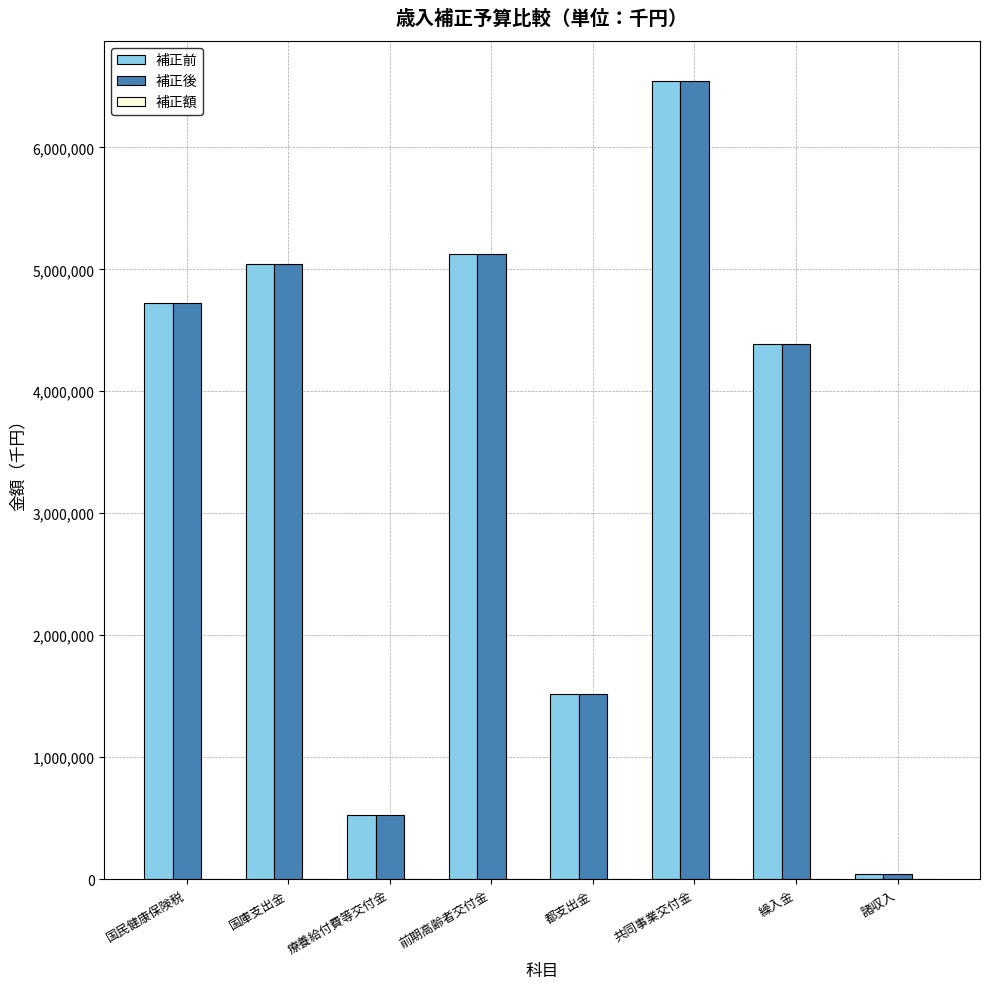

Which category has the highest value across all series?

共同事業交付金